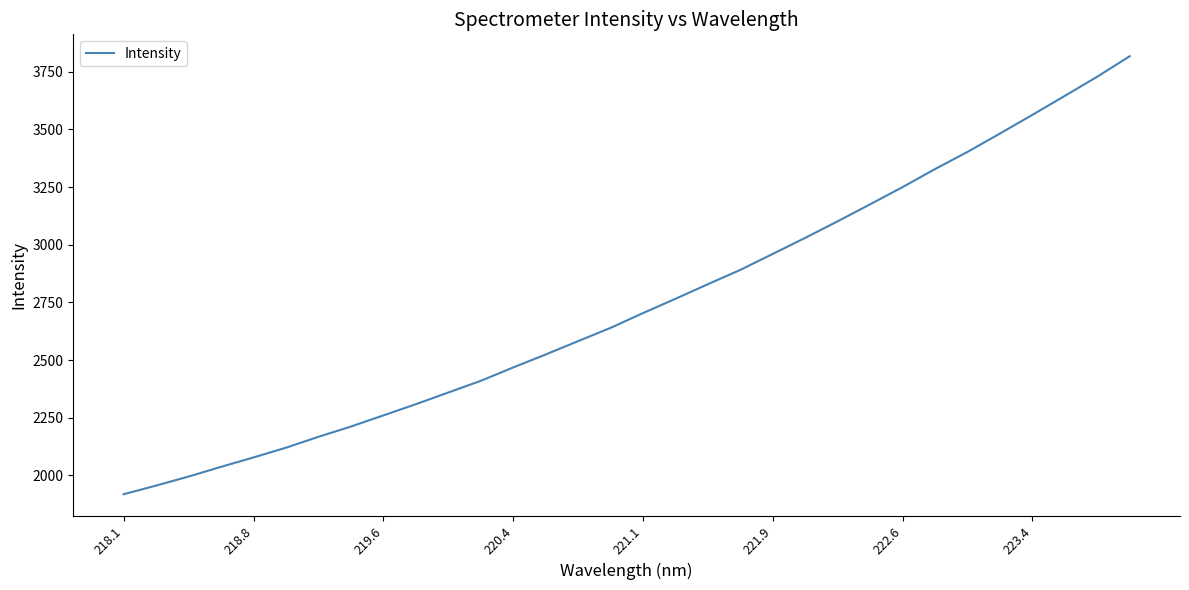

What is the greatest value displayed?

3816.9